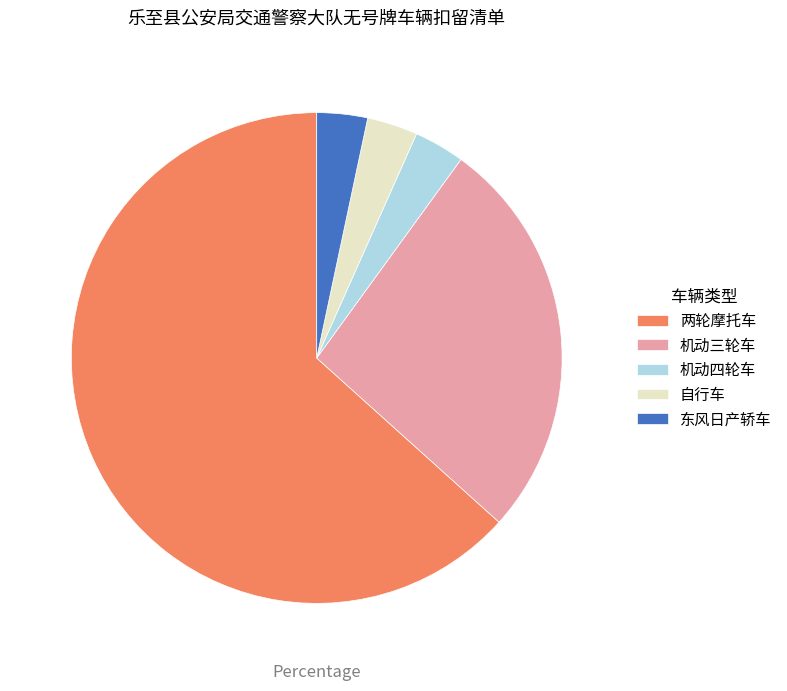

Combined, do 机动四轮车 and 东风日产轿车 account for over 50%?

No